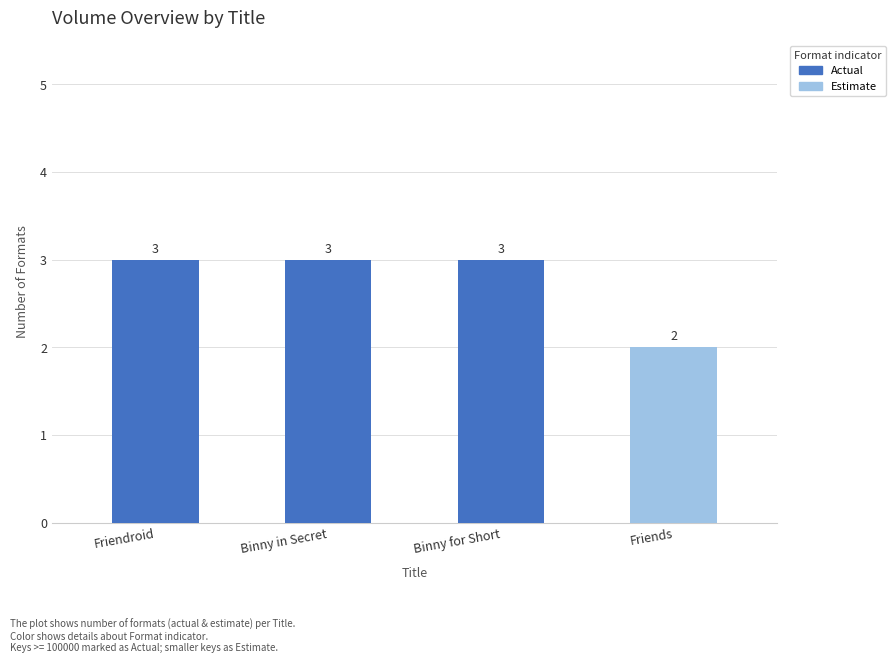

What is the difference between the maximum and minimum values?

1